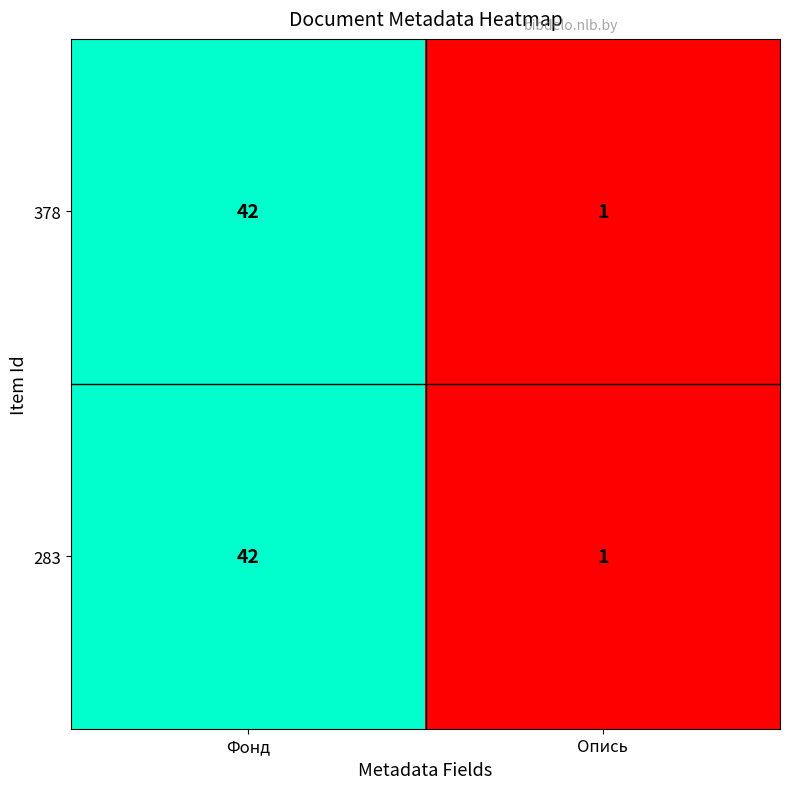

What is the sum of all 283 values?

43